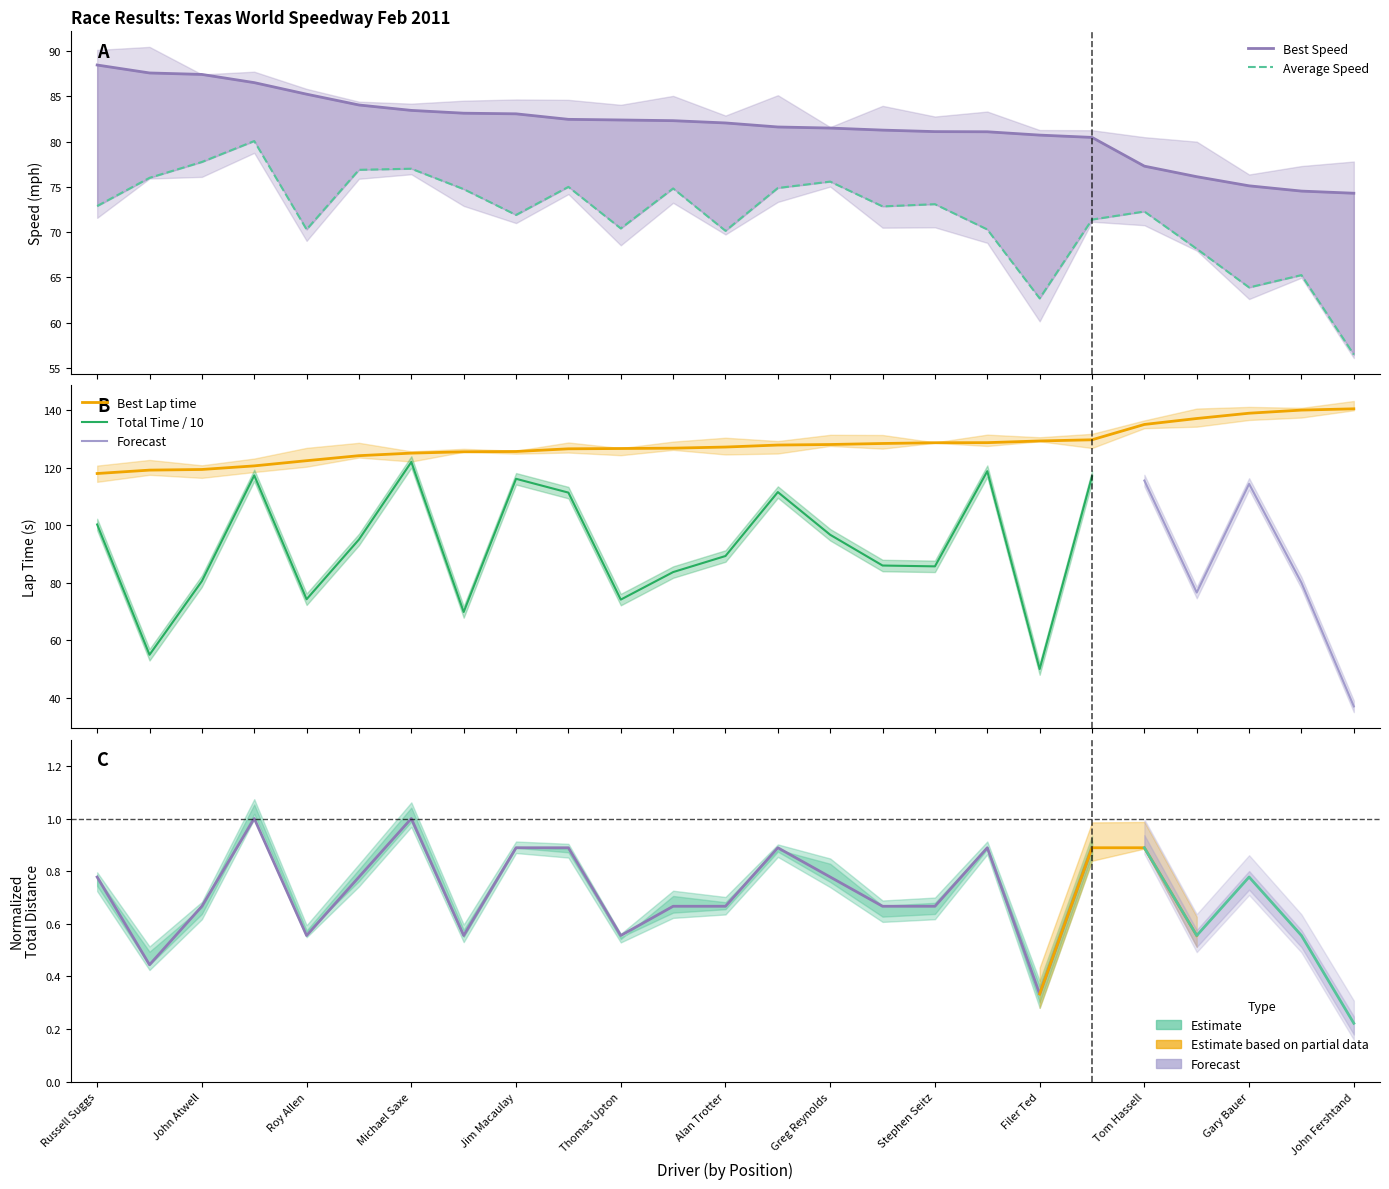

What is the label of the 18th point from the right?

Charles Jones